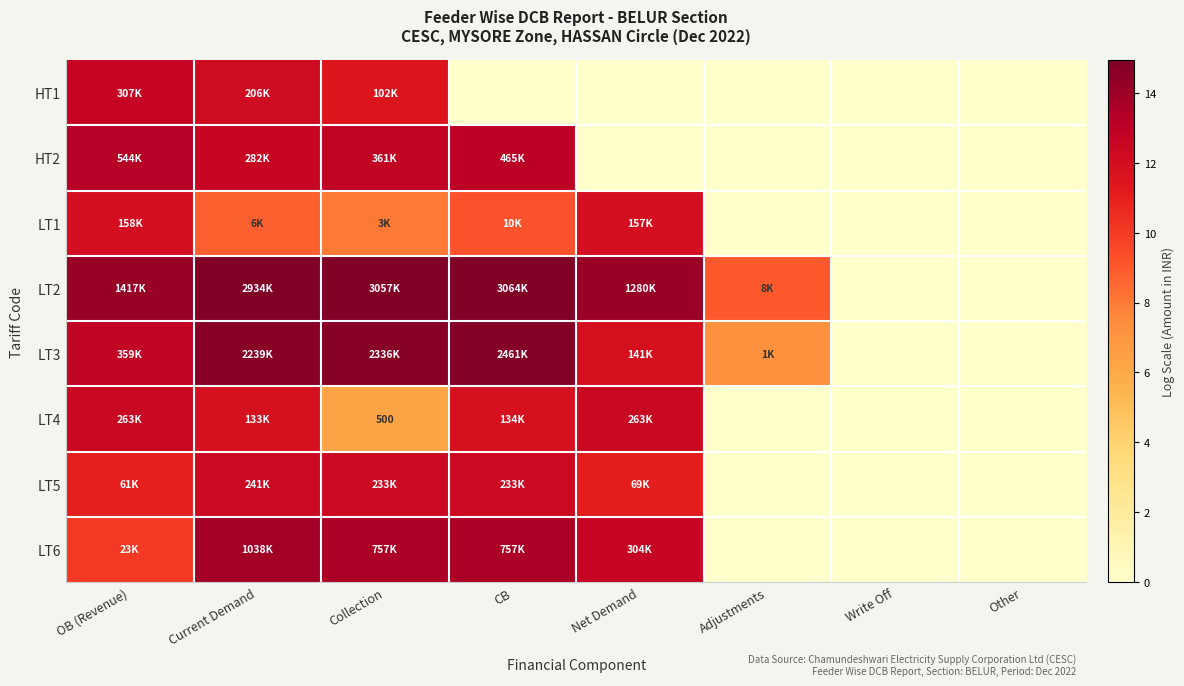

How many values in the LT2 series are below 14?

3